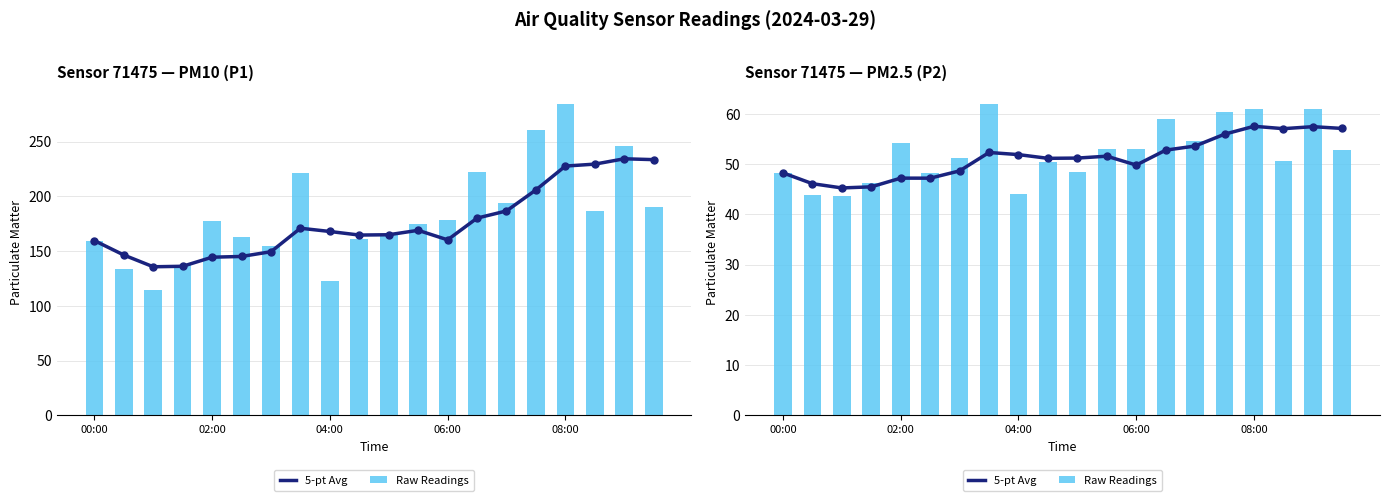

Which series has the largest total across all categories?

Raw Readings